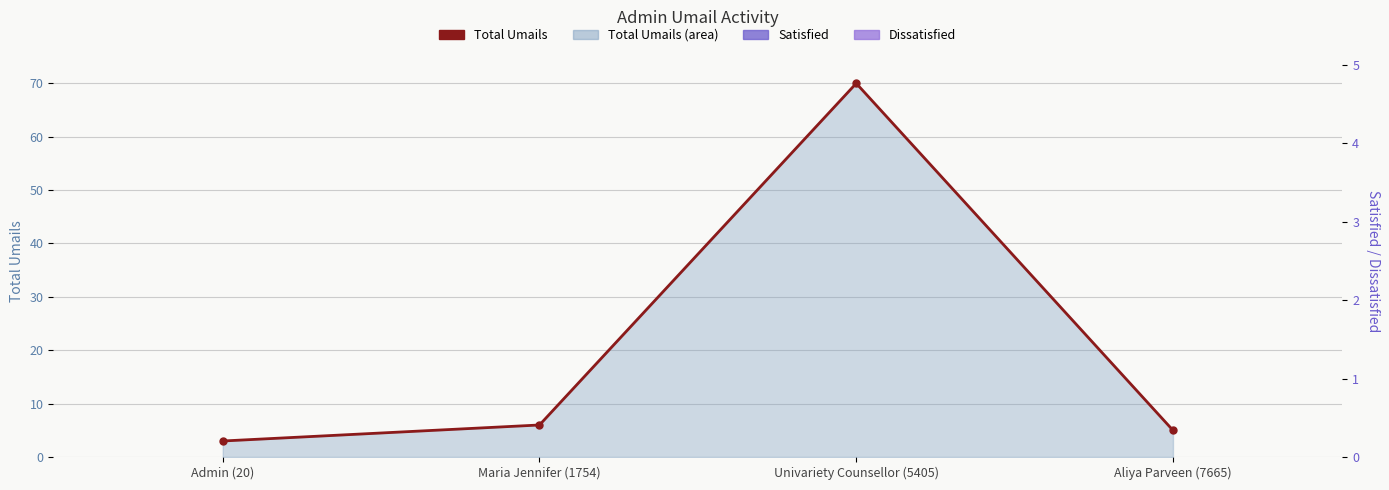

What is the difference between the highest and lowest values at Univariety Counsellor (5405)?

70